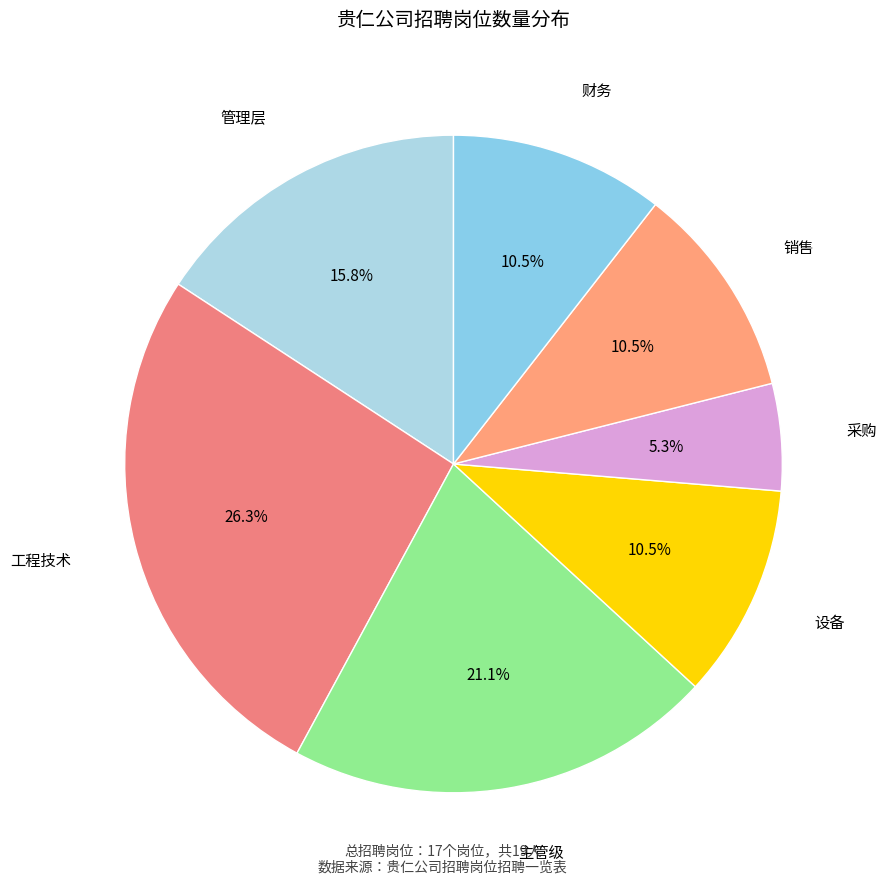

Count the number of slices in the pie.

7